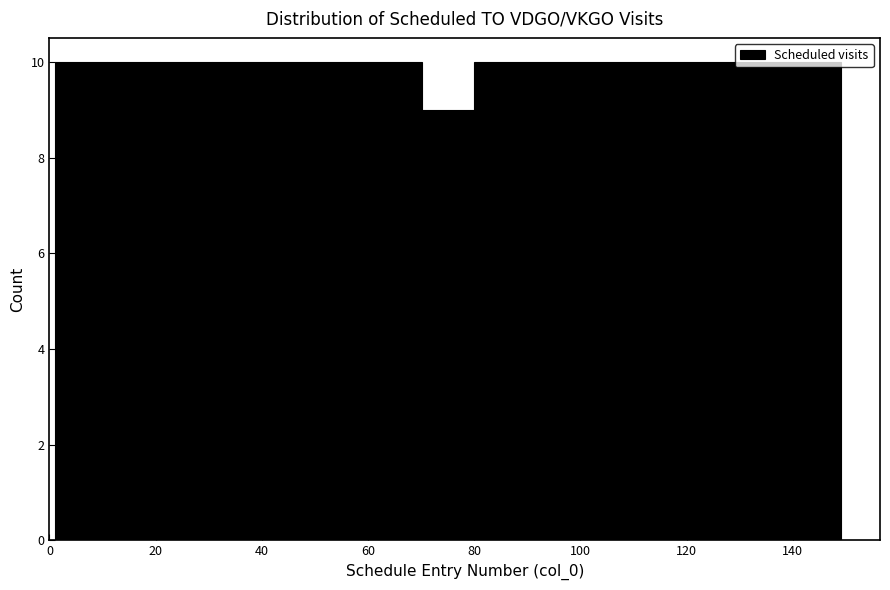

Reading left to right, transcribe this chart: for each bar, give the range it covers on the x-axis and its height. Neither the bar edges nor the heights are printed on the chart, so give them approximately, as read against the axes.

2 to 10: 10
10 to 20: 10
20 to 30: 10
30 to 40: 10
40 to 50: 10
50 to 60: 10
60 to 70: 10
70 to 80: 9
80 to 90: 10
90 to 100: 10
100 to 110: 10
110 to 120: 10
120 to 130: 10
130 to 140: 10
140 to 150: 10